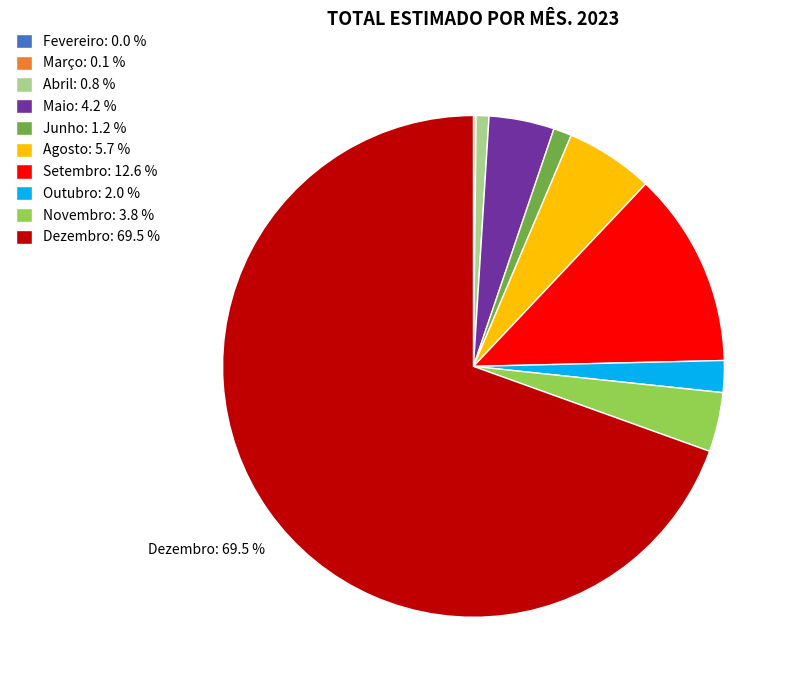

Is there a majority slice in this chart?

Yes